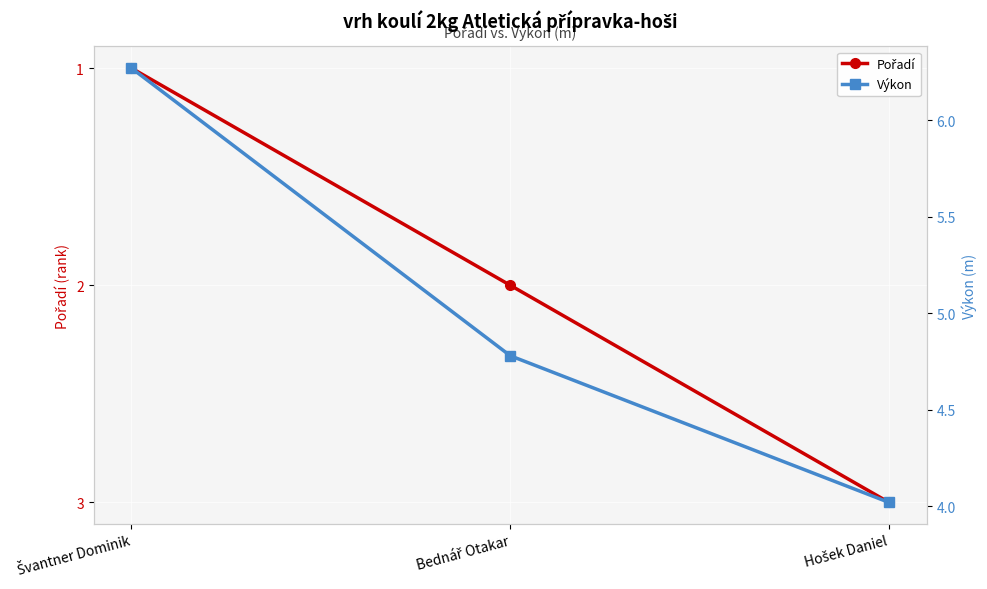

Which series has the largest range (max minus min)?

Výkon